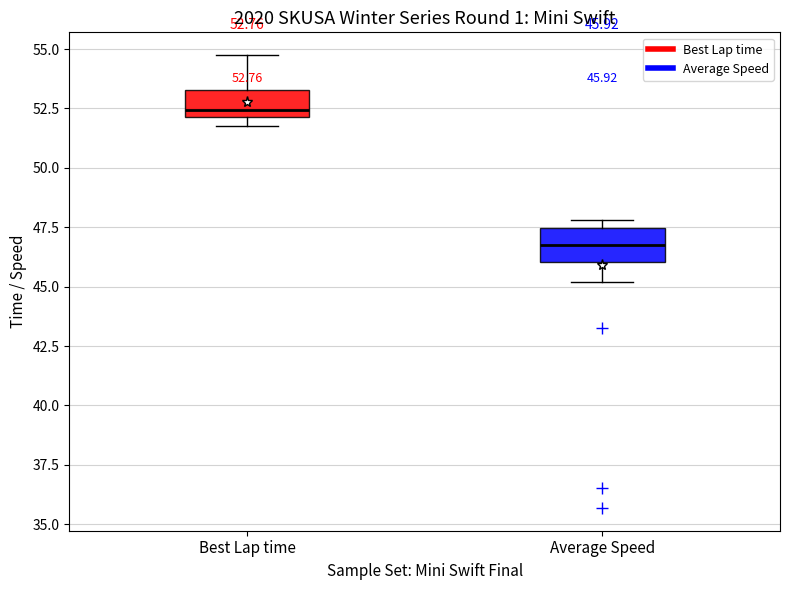

Which box has the lowest median line?

Average Speed